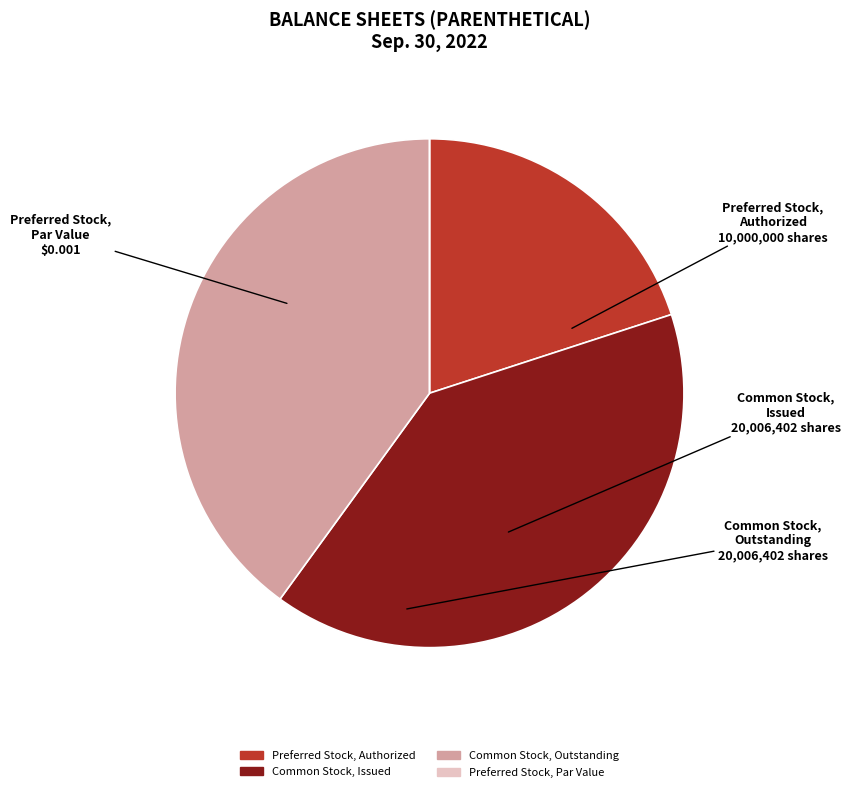

Does any single category account for the majority?

No